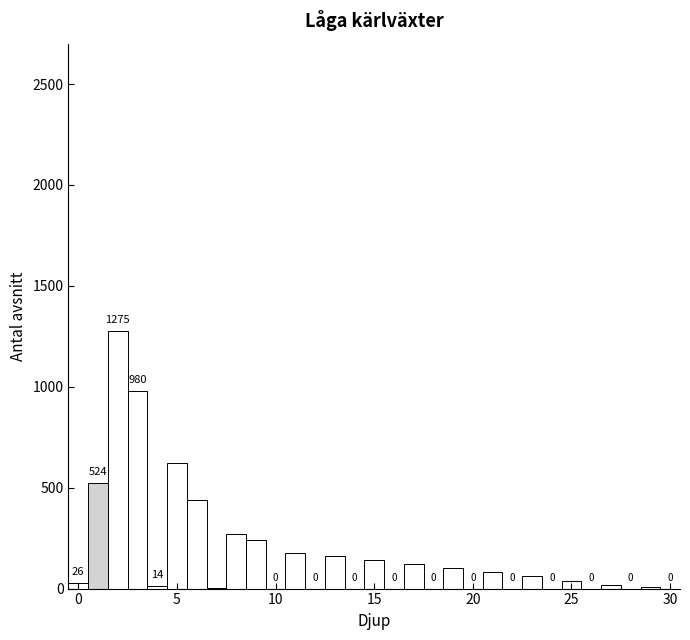

Read against the x-axis, roughly where is the centre of the tallest bar?

2.0